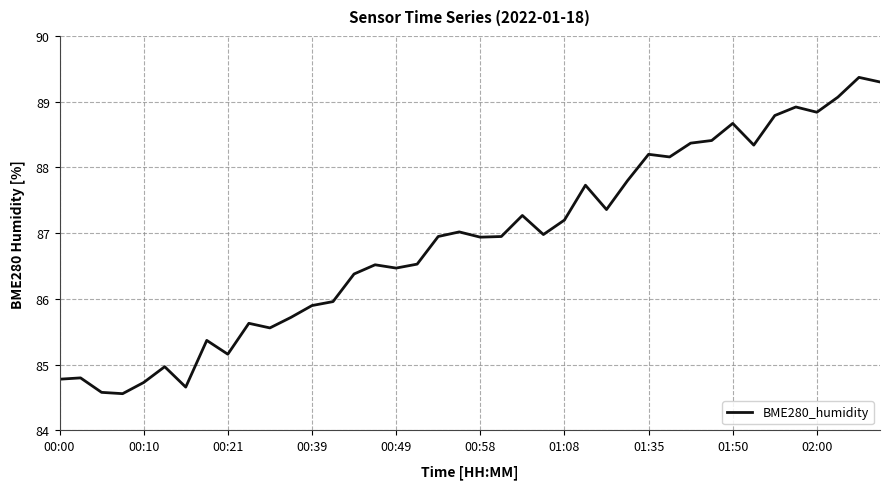

Does the chart display data point markers on the line(s)?

No